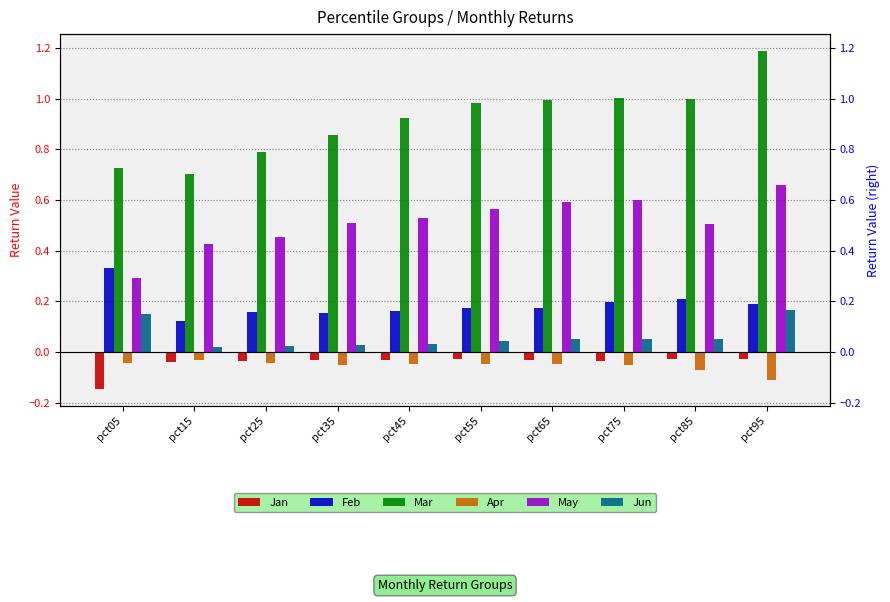

Between pct95 and pct35, which is larger?

pct95